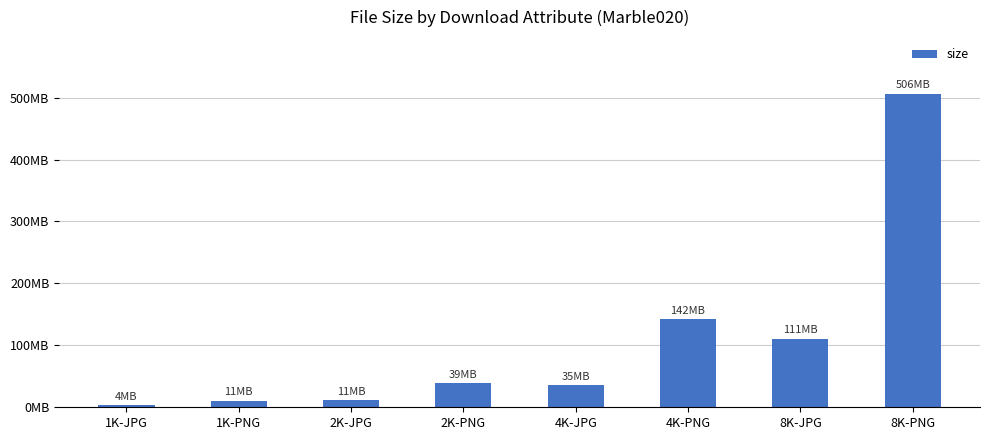

How many data points are less than 38897526?

4